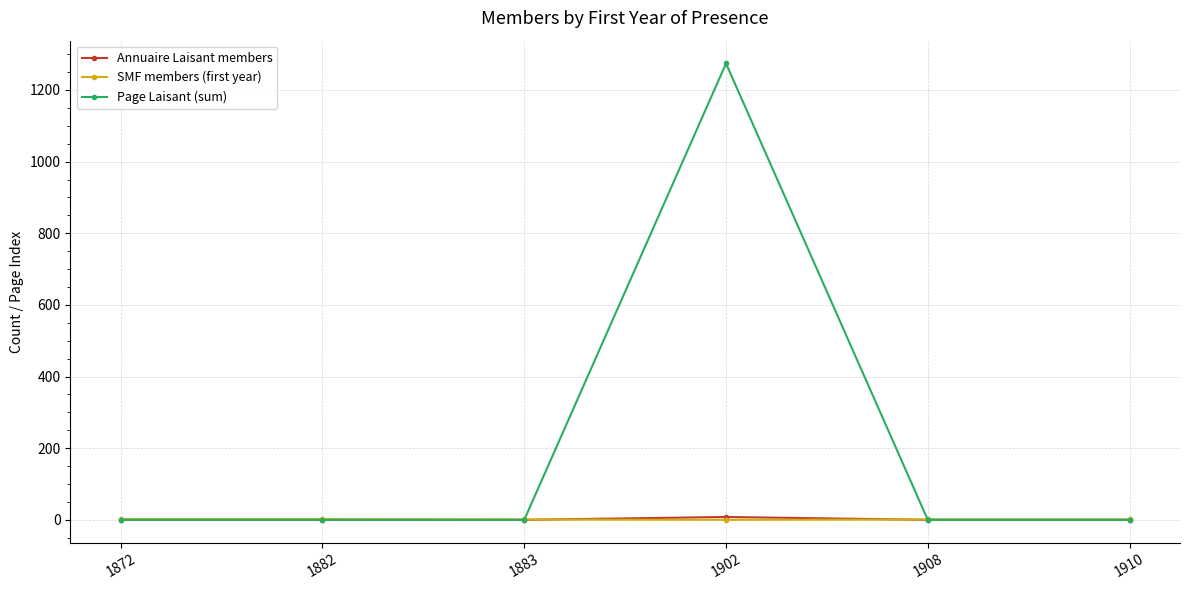

The value of Page Laisant (sum) at 1883 is 0. True or false?

True